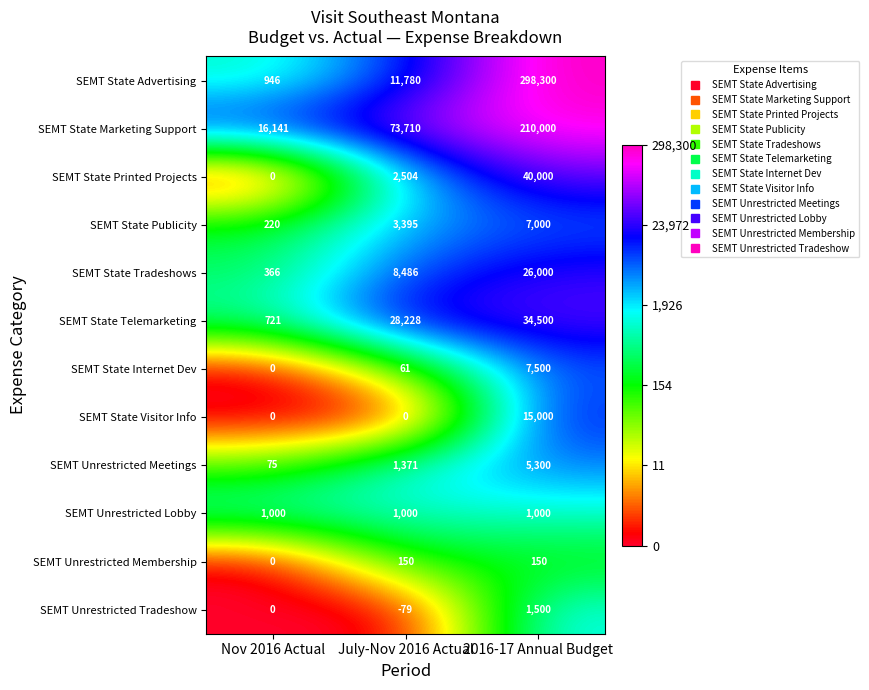

At how many categories does at least one series exceed 1?

3